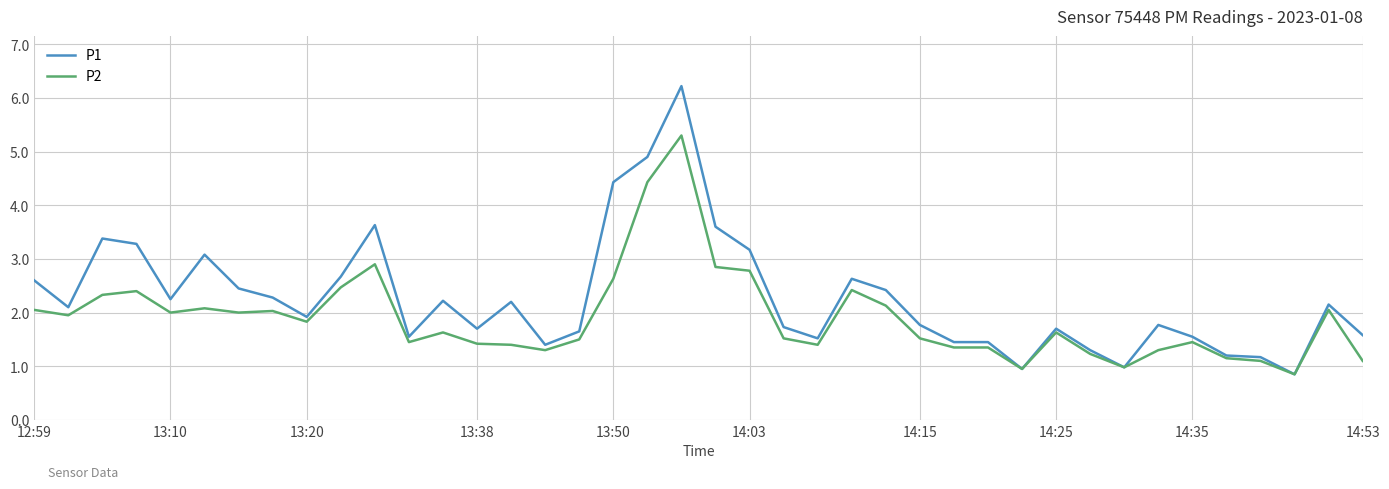

What is the greatest value displayed?

6.2